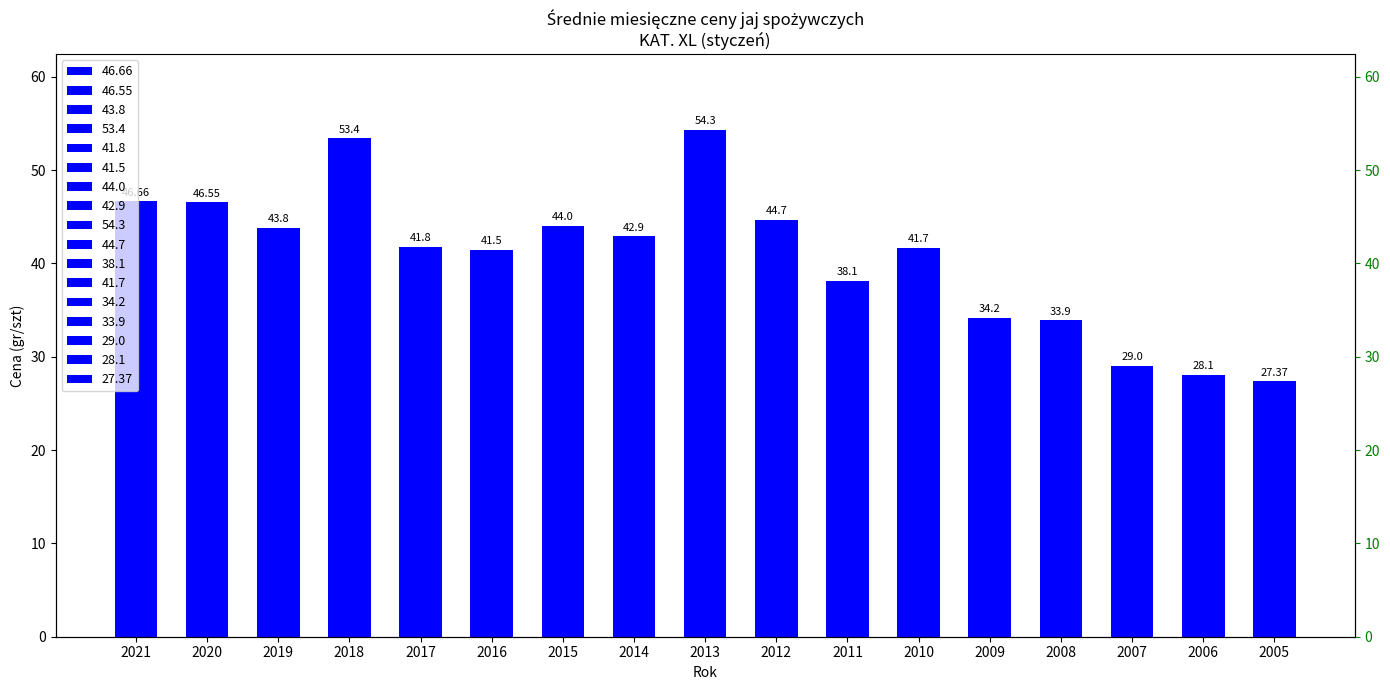

What is the difference between the values at 2021 and 2019?

2.9